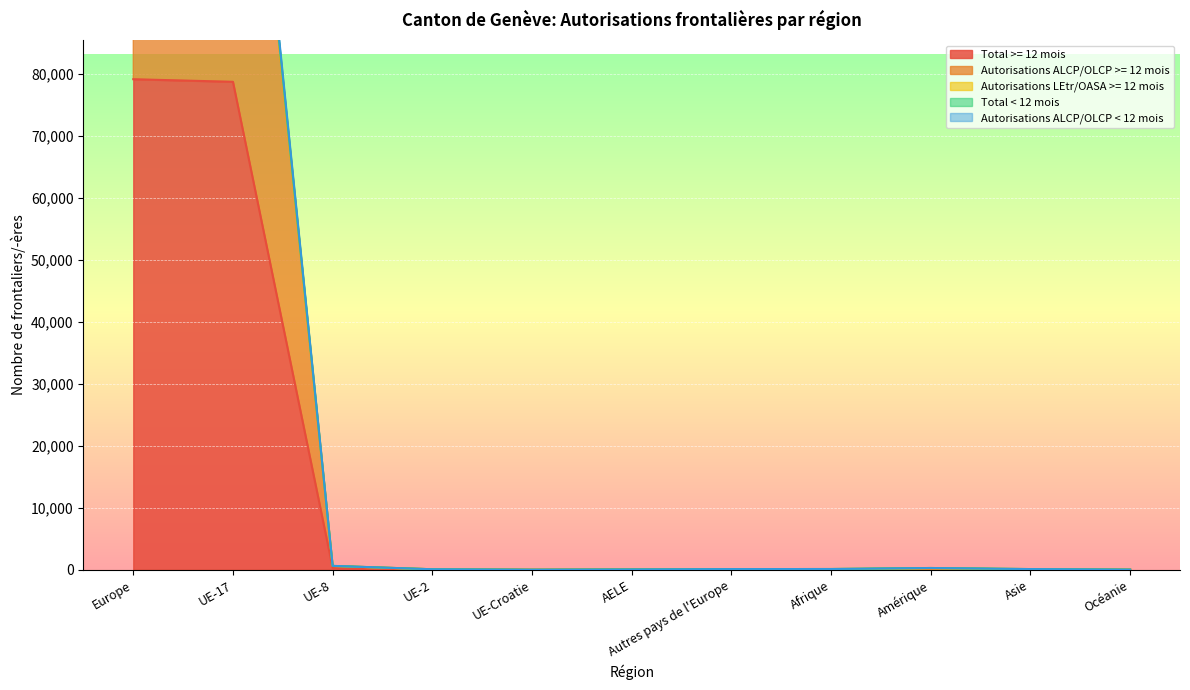

What is the difference between the Autorisations ALCP/OLCP >= 12 mois values at UE-Croatie and Autres pays de l'Europe?

51